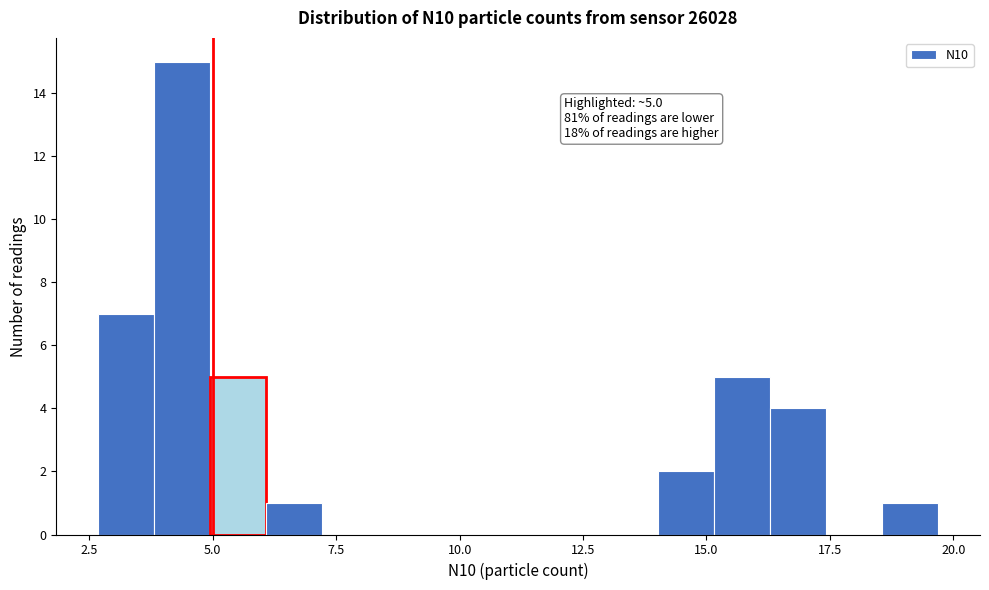

Read against the x-axis, roughly where is the centre of the tallest bar?

4.5